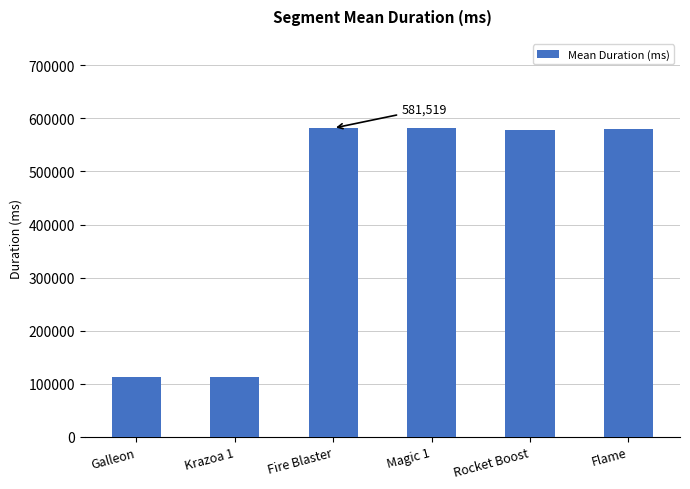

Which has a higher value, Fire Blaster or Krazoa 1?

Fire Blaster